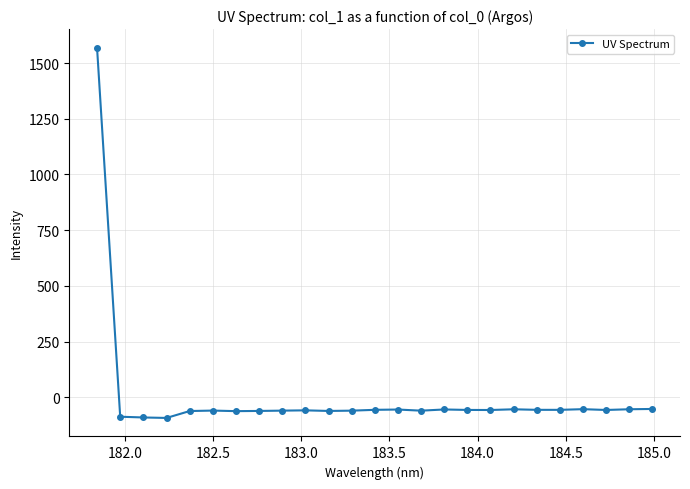

What is the minimum value shown in the chart?

-92.8